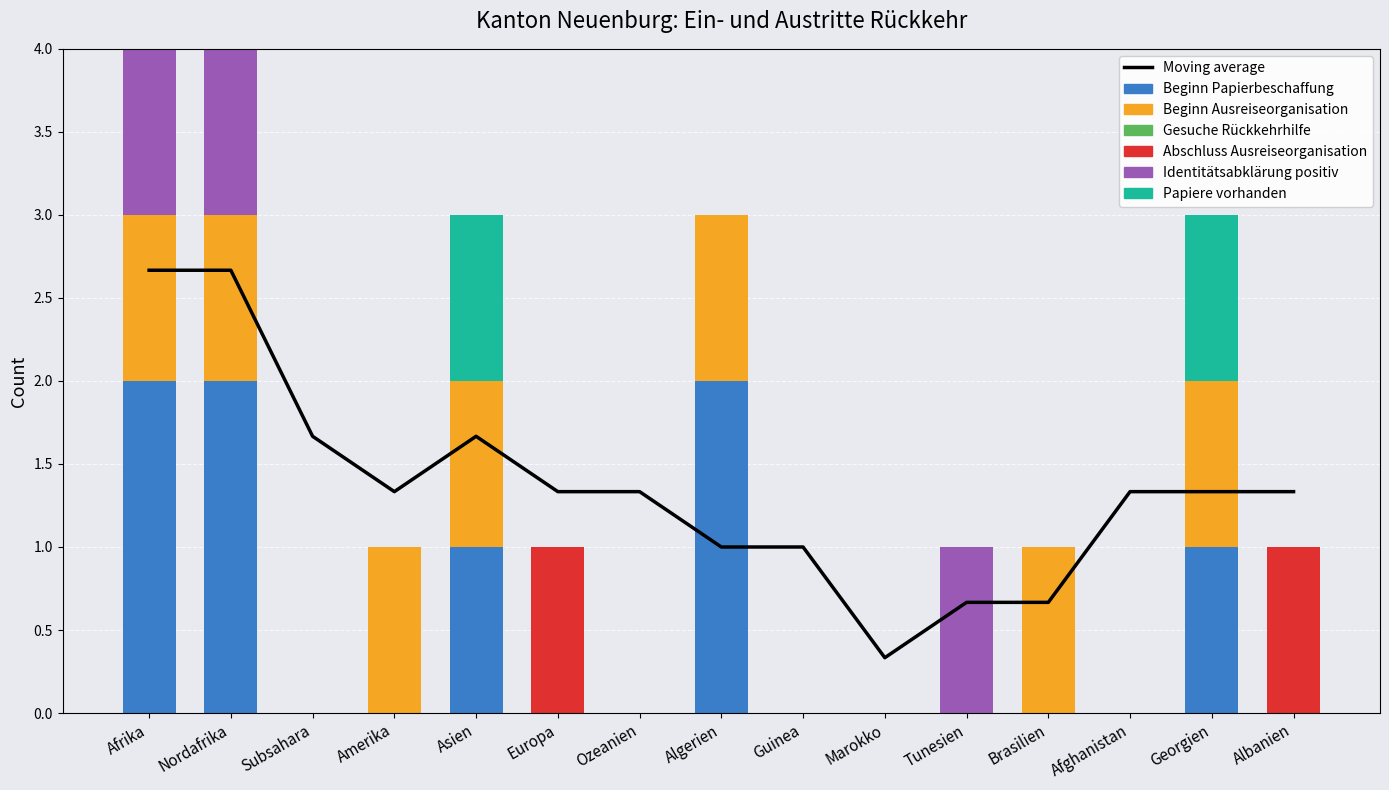

What is the difference between the second highest and minimum values in the Identitätsabklärung positiv series?

1